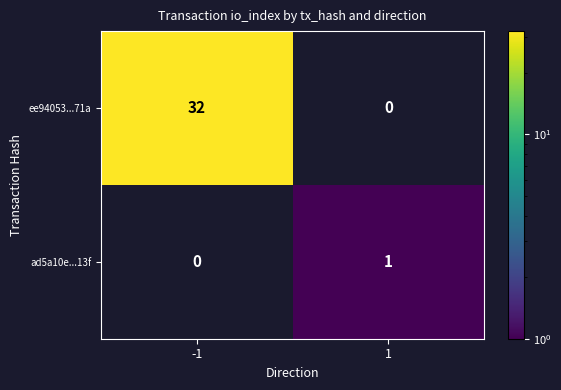

Reading left to right, what are all the values shown in this chart?

ee94053...71a: 32	0
ad5a10e...13f: 0	1